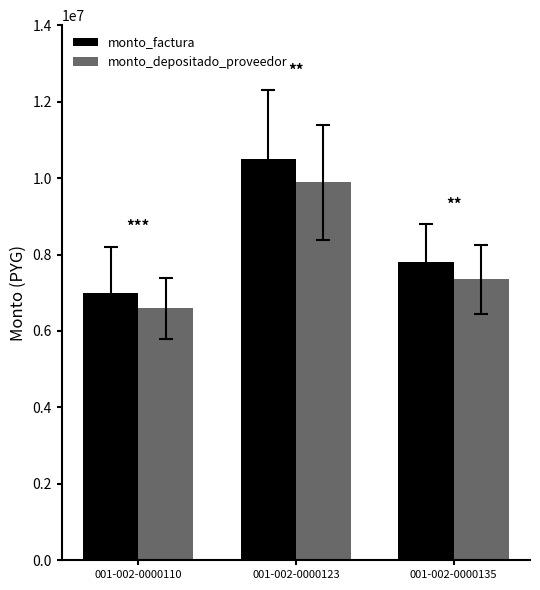

What is the average value of the monto_factura series?

8433333